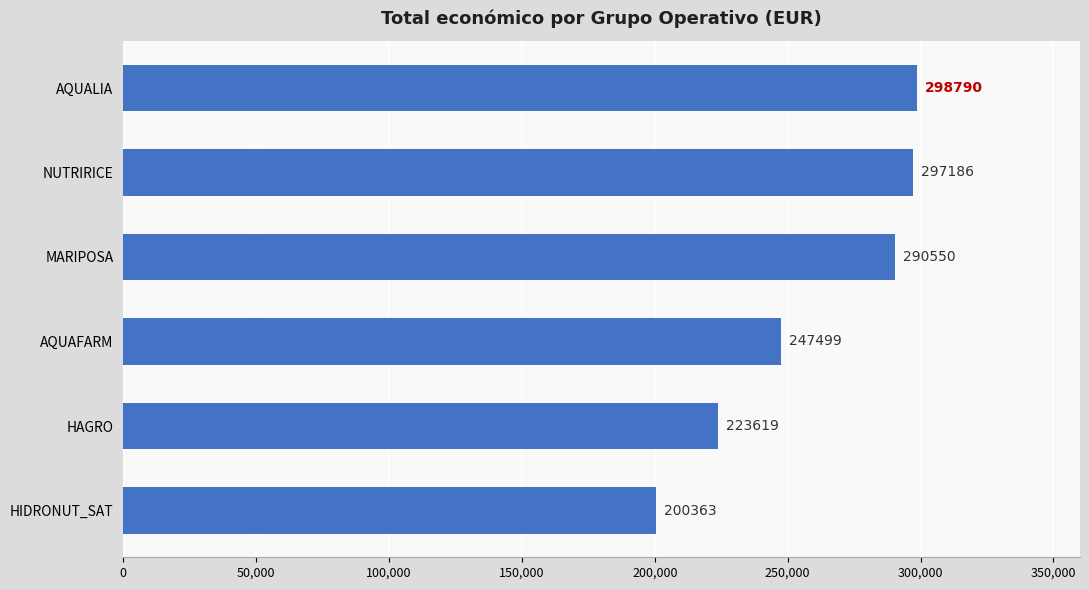

True or false: the data shows 298790 at AQUALIA.

True